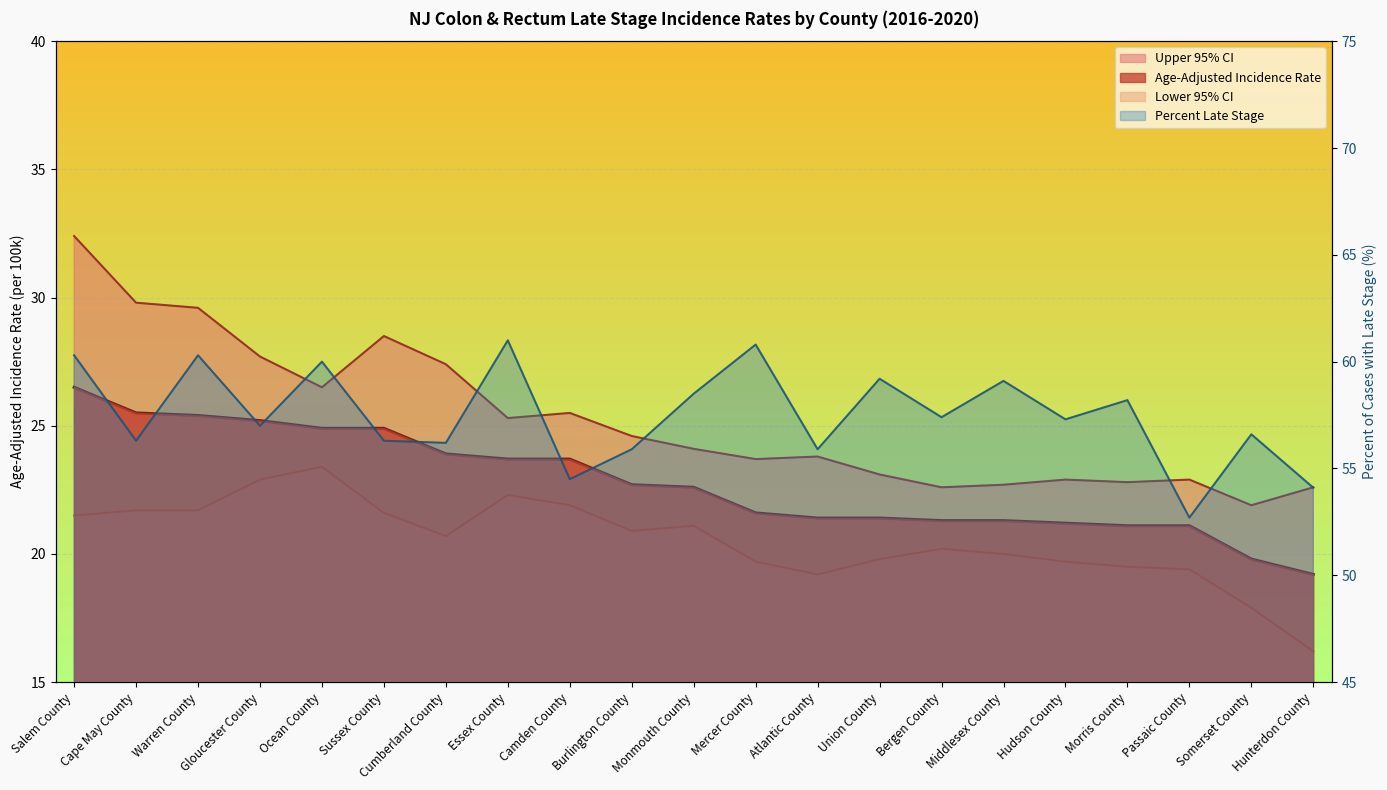

What position from the left is Morris County?

18